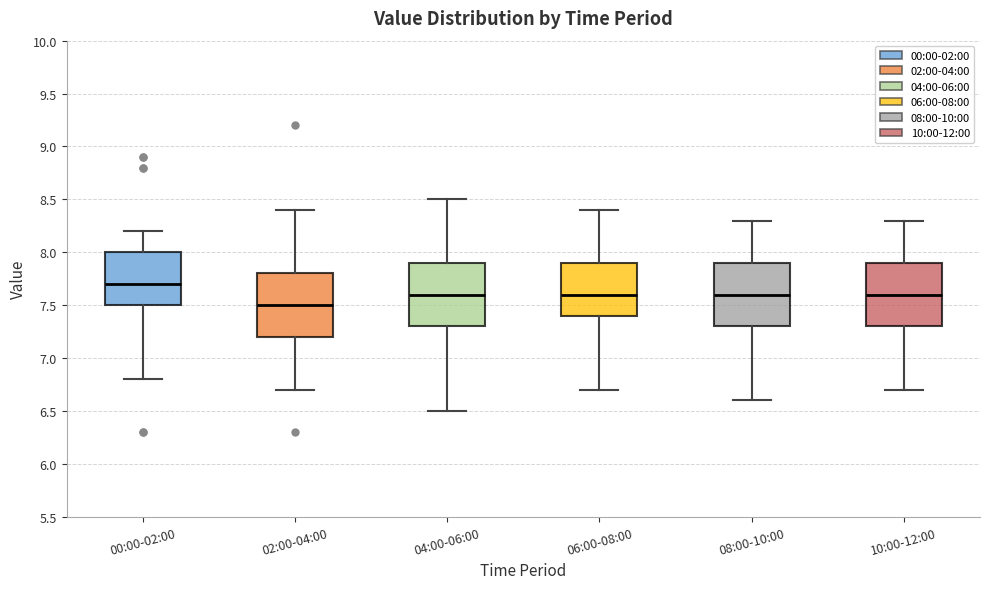

Which box's median line is the highest?

00:00-02:00